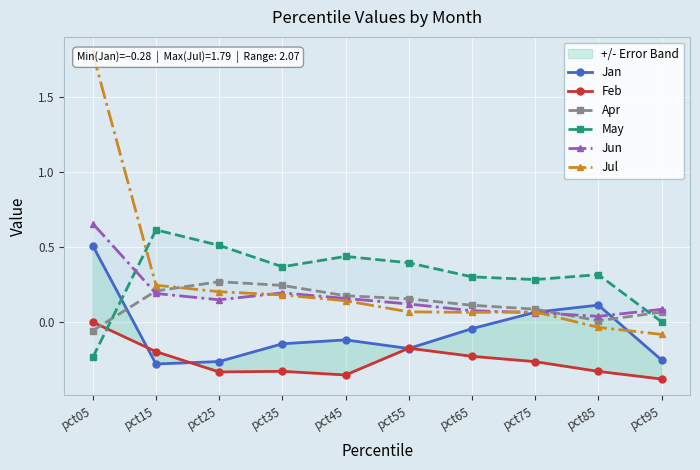

What is the total value across all series at pct85?

0.1